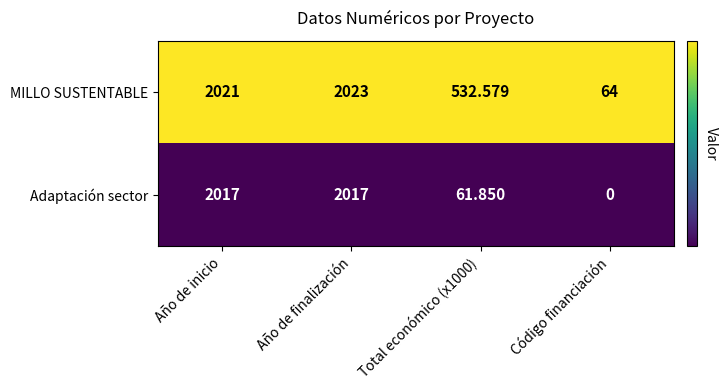

List the series in order of their overall mean, lowest first.

Adaptación sector, MILLO SUSTENTABLE